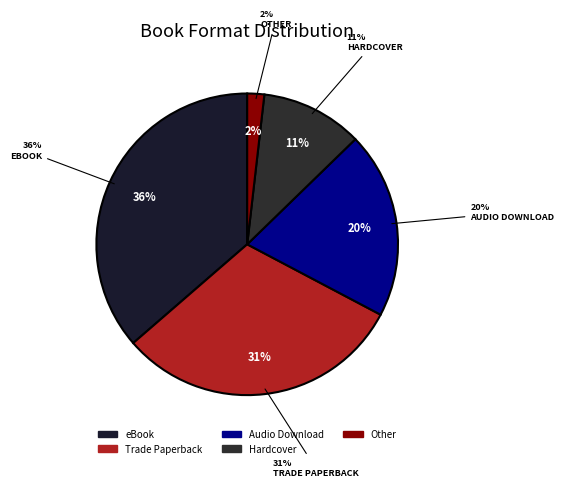

To the nearest percent, what is the combined percentage of Hardcover and Other?

13%